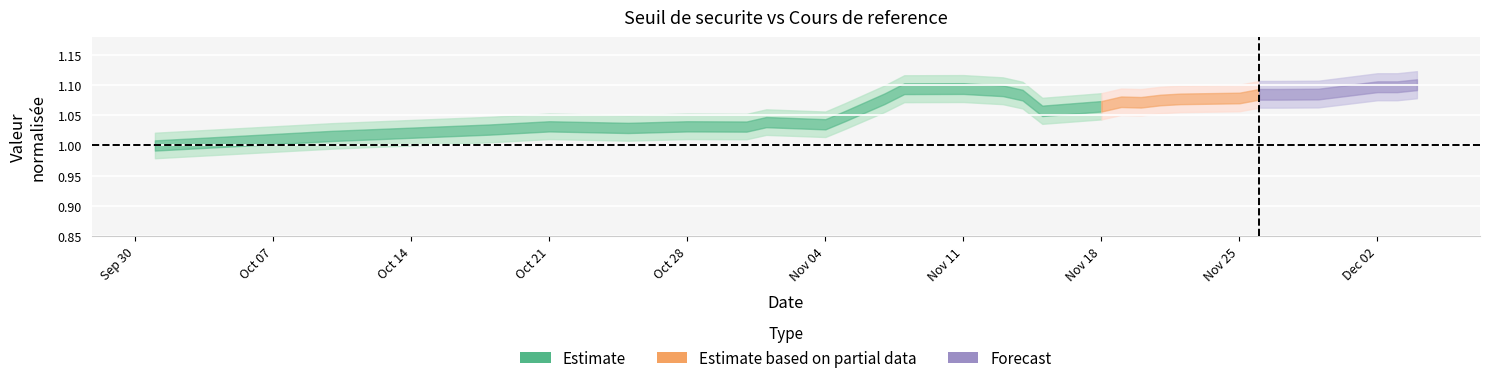

What is the value of the 12th point from the left?

1.0